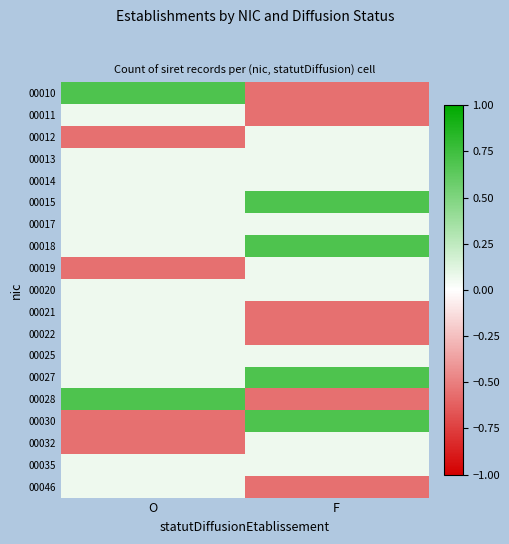

Reading right to left, list all the values displayed in this chart.

00010: F=-0.6	O=0.7
00011: F=-0.6	O=0.1
00012: F=0.1	O=-0.6
00013: F=0.1	O=0.1
00014: F=0.1	O=0.1
00015: F=0.7	O=0.1
00017: F=0.1	O=0.1
00018: F=0.7	O=0.1
00019: F=0.1	O=-0.6
00020: F=0.1	O=0.1
00021: F=-0.6	O=0.1
00022: F=-0.6	O=0.1
00025: F=0.1	O=0.1
00027: F=0.7	O=0.1
00028: F=-0.6	O=0.7
00030: F=0.7	O=-0.6
00032: F=0.1	O=-0.6
00035: F=0.1	O=0.1
00046: F=-0.6	O=0.1